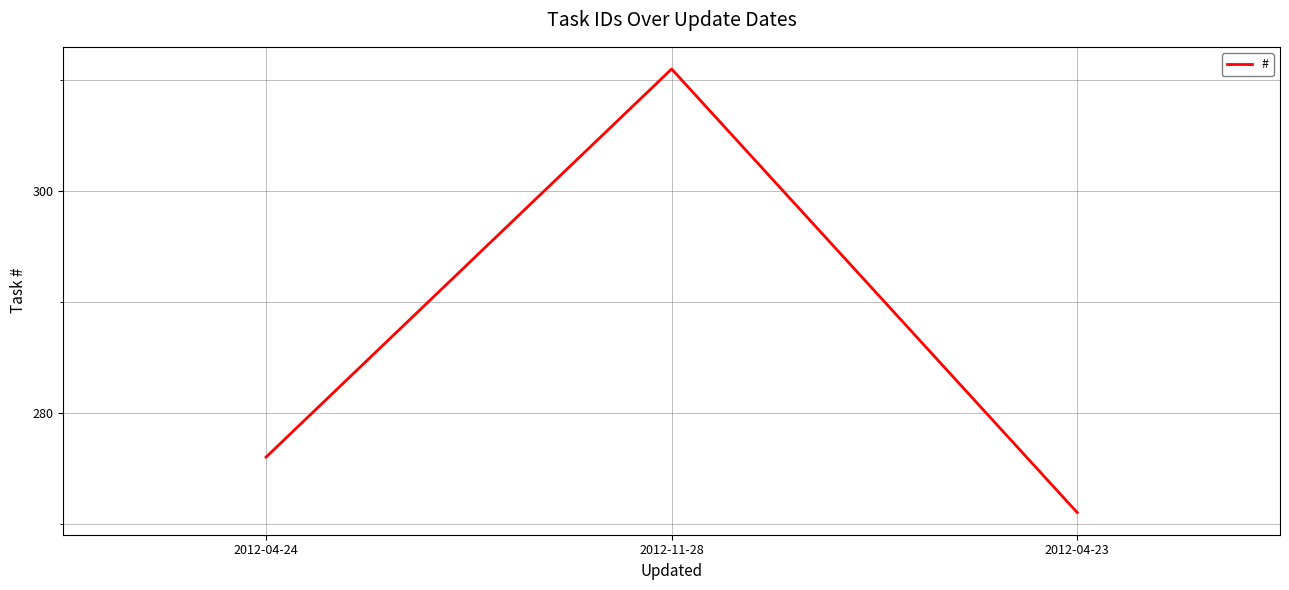

What is the sum of the values at 2012-04-24 and 2012-04-23?

547